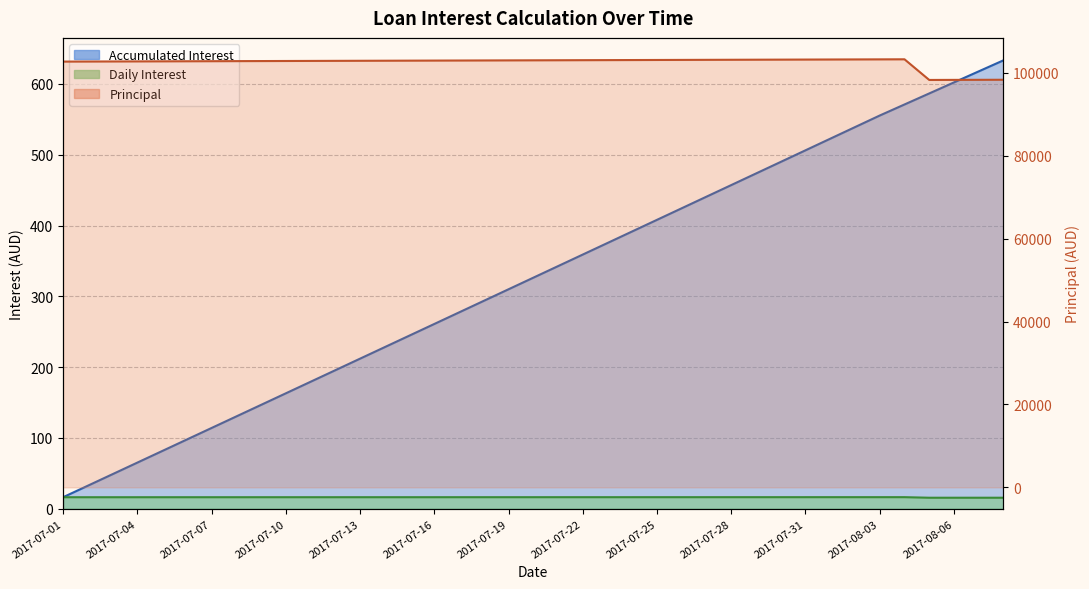

Does the chart have visible grid lines?

Yes